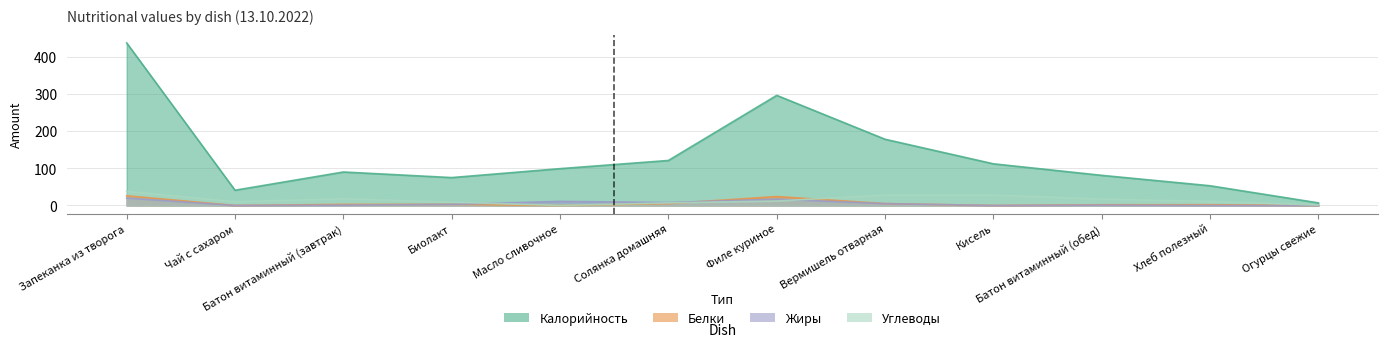

What is the spread (max minus min) of values at Чай с сахаром?

41